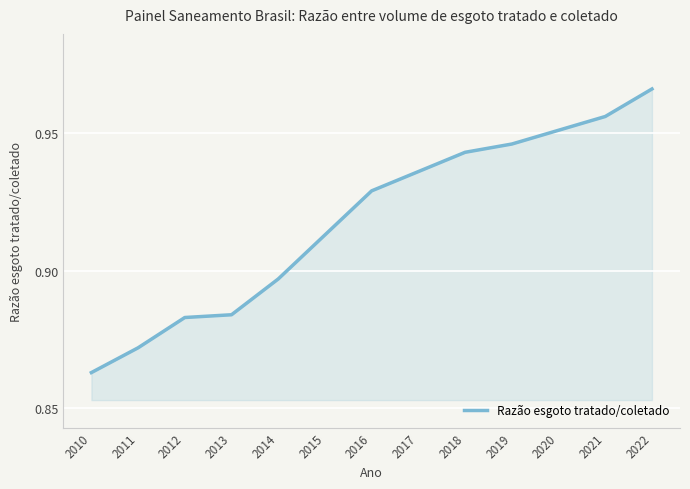

How many values are between 0 and 1?

13